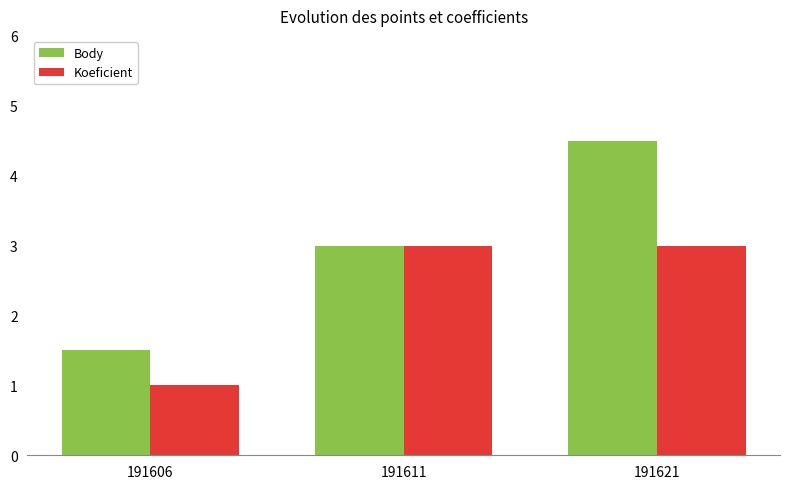

What is the sum of all Body values?

9.0